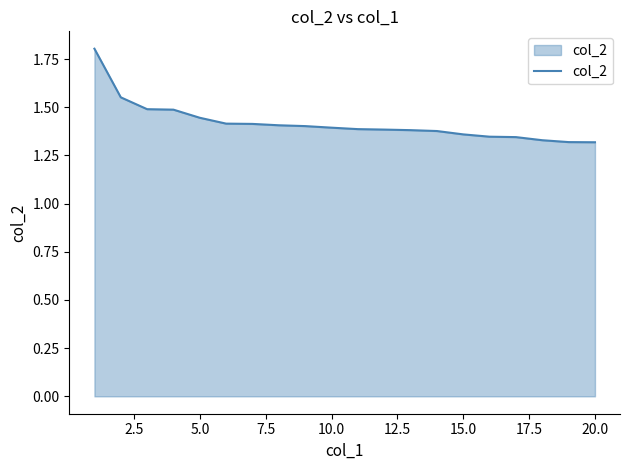

What is the difference between the maximum and minimum values?

0.5